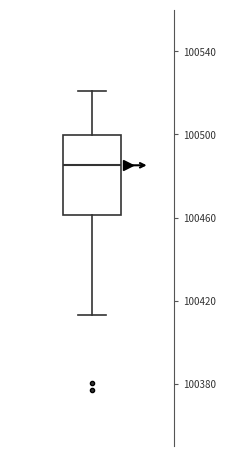

Where is the upper edge of the box on the y-axis? The values are not printed on the chart, so give them approximately, as read against the axis.

100500